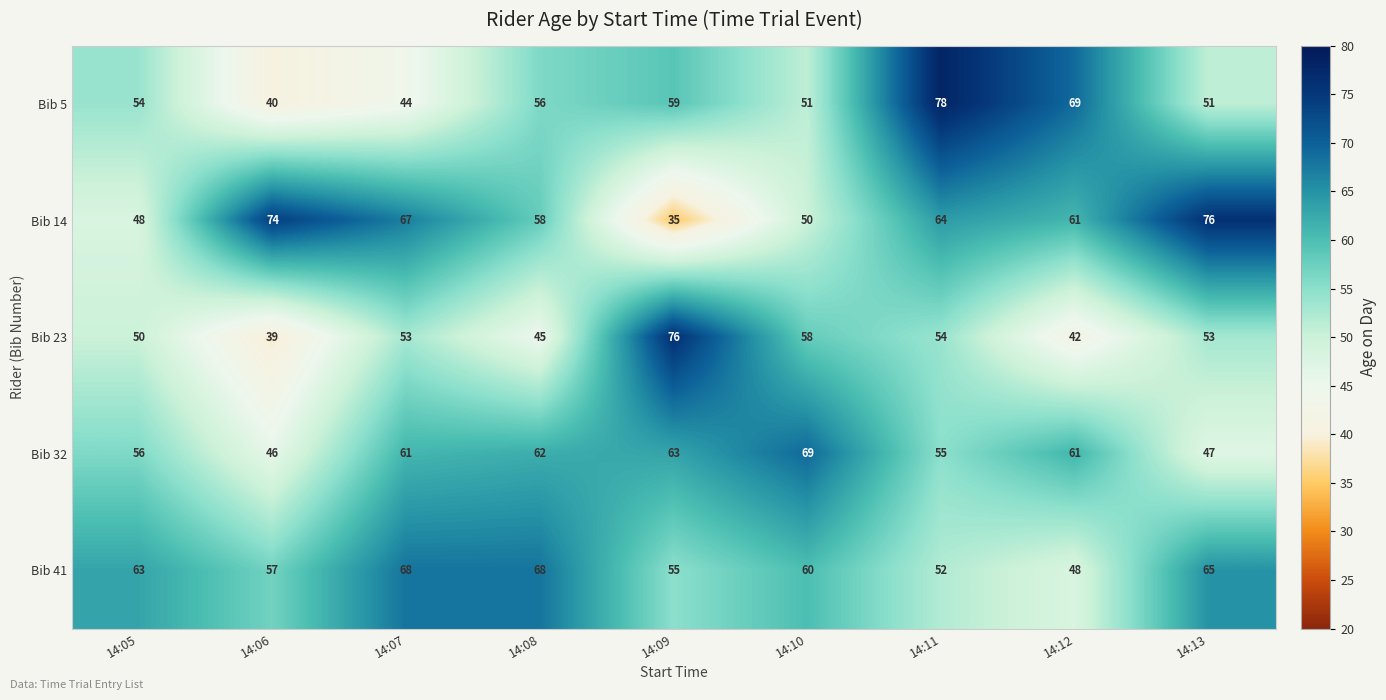

What is the smallest value displayed?

35